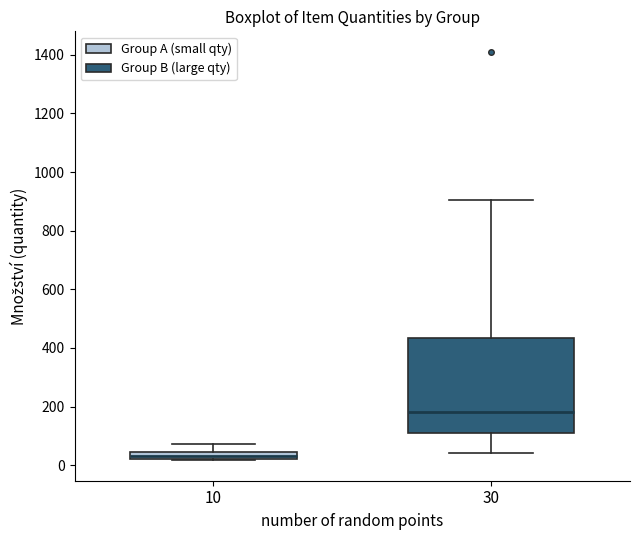

Comparing the boxes themselves (not the whiskers), which one is the tallest?

30